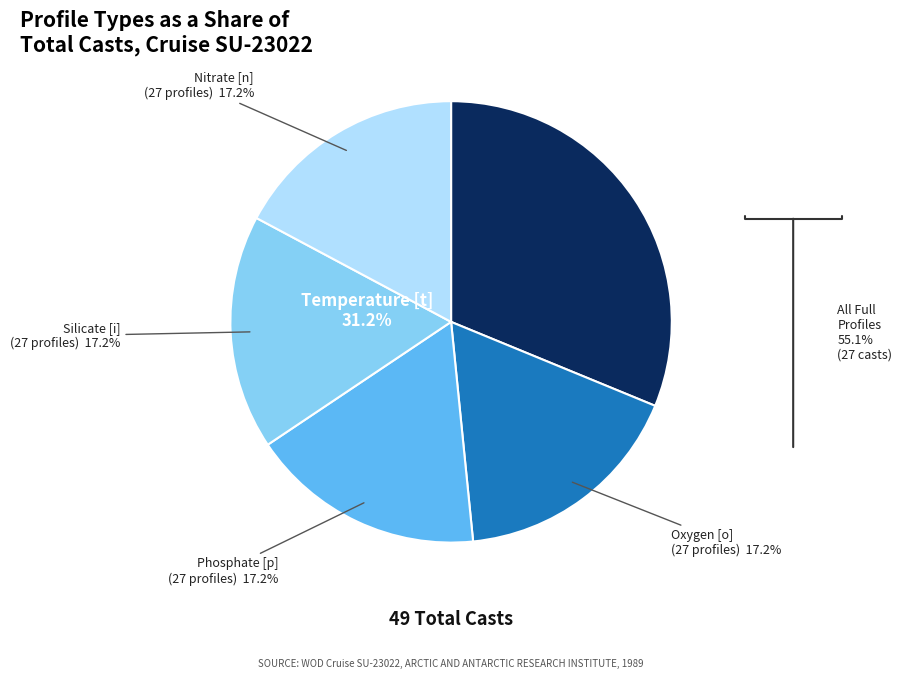

What is the ratio of the value at Phosphate [p] to the value at Silicate [i]?

1.0